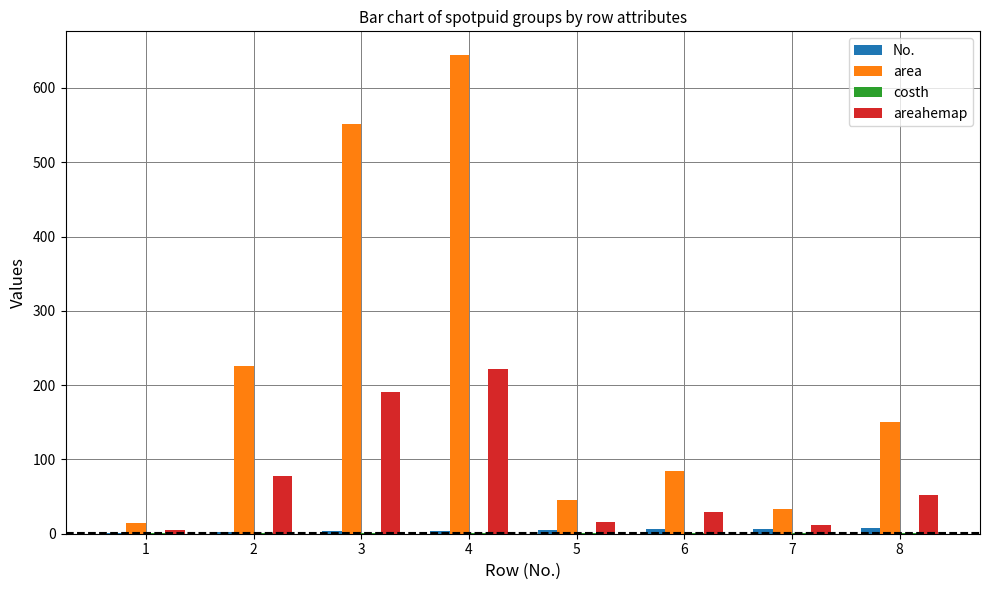

Does the chart contain stacked bars?

No